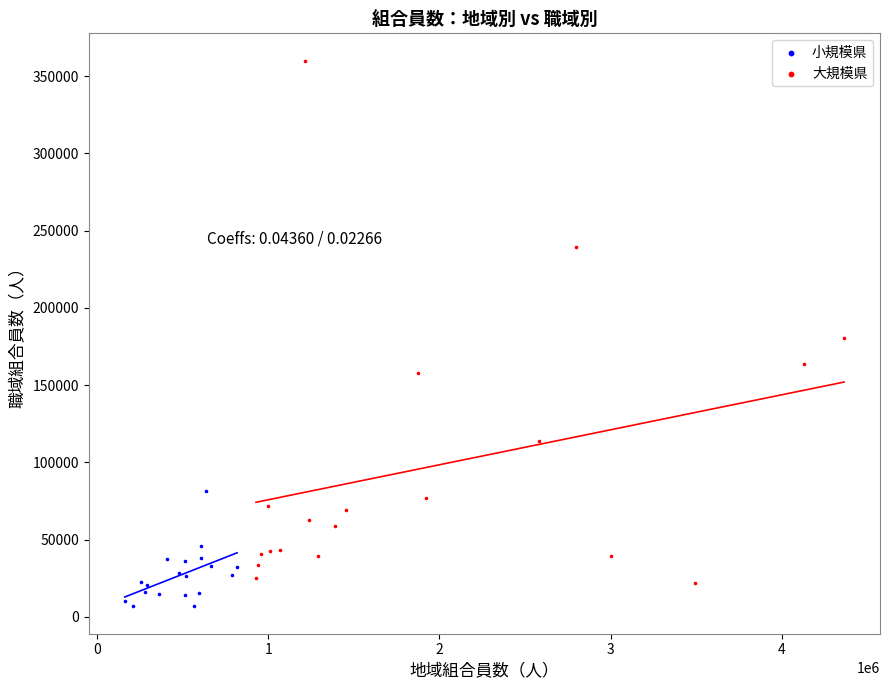

Which series contains the highest Y value?

大規模県